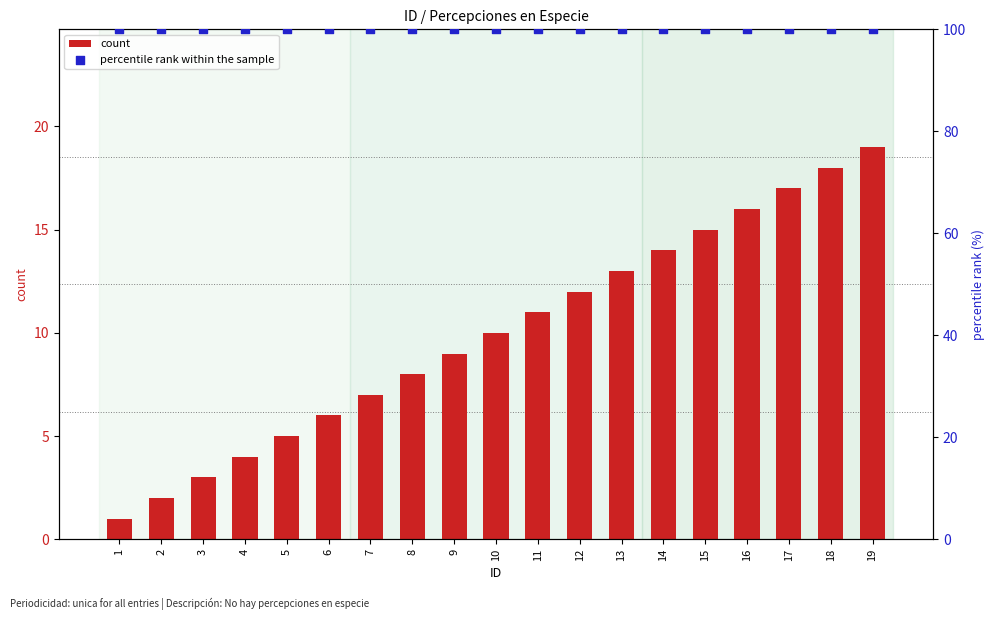

What is the total value across all series at 10?

110